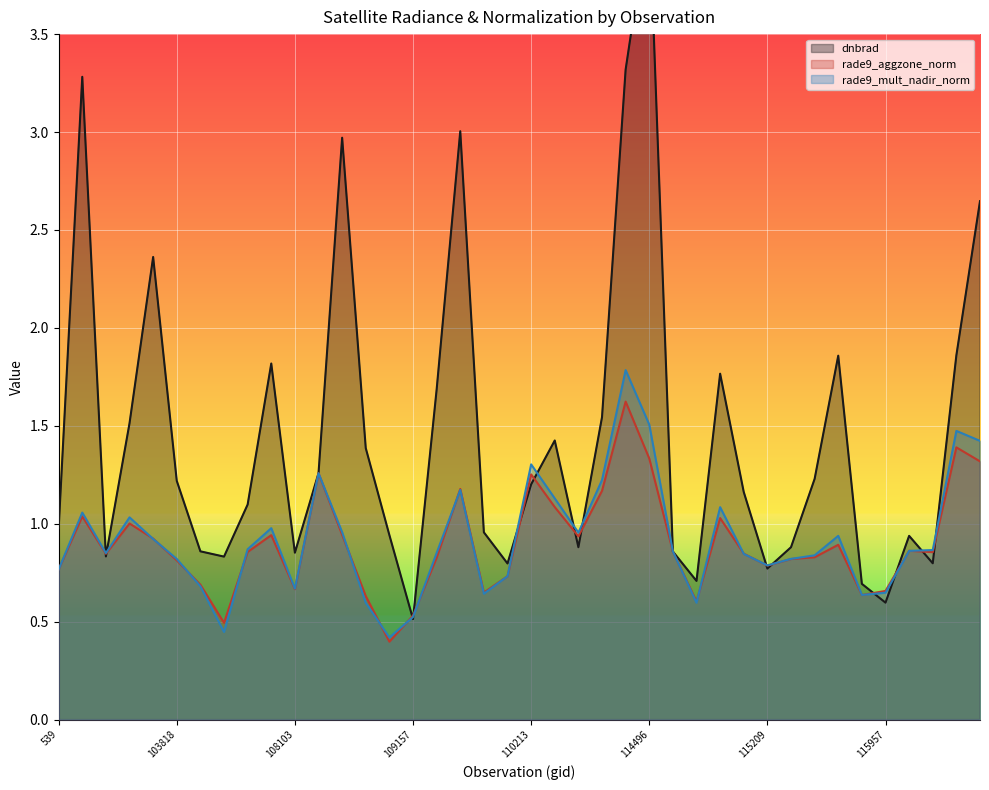

What is the difference between the maximum and second lowest values in the rade9_mult_nadir_norm series?

1.3